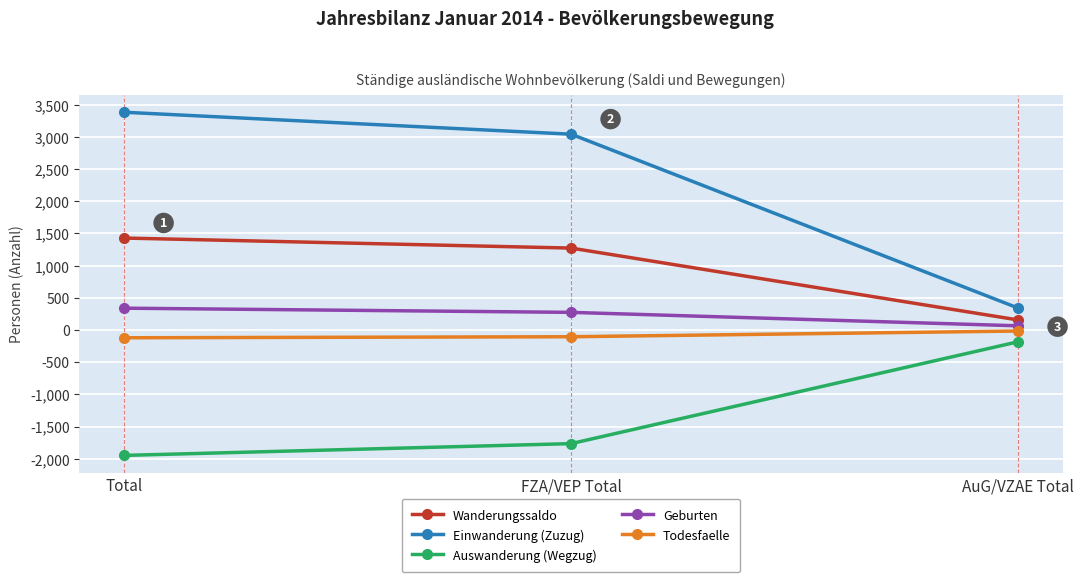

What is the sum of all Todesfaelle values?

-242